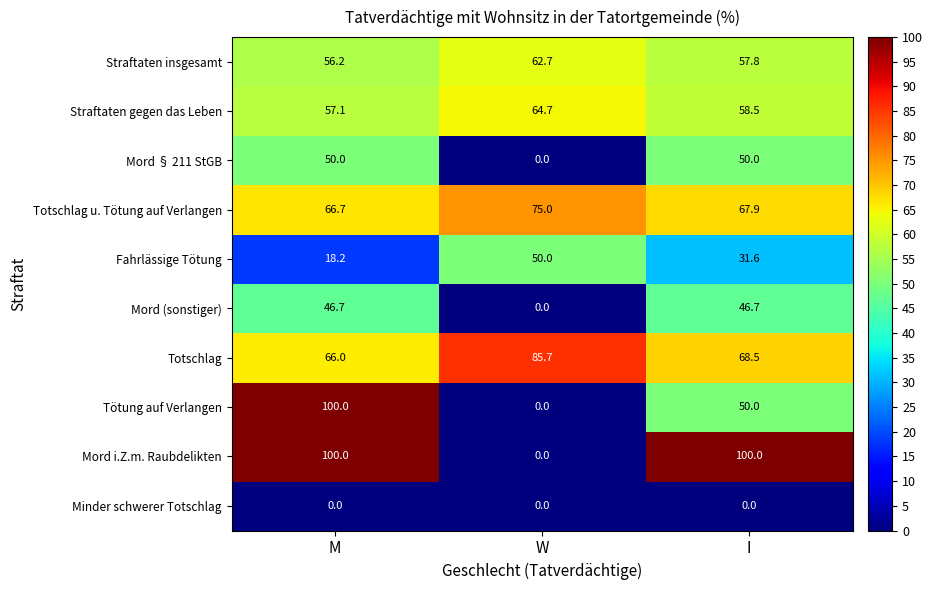

What is the spread (max minus min) of values at M?

100.0